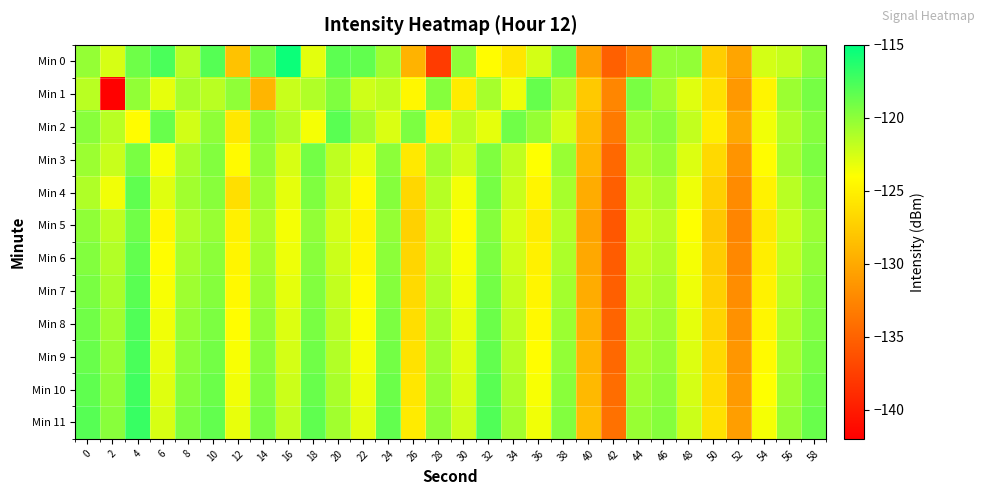

At which category is the sum across all series the highest?

4